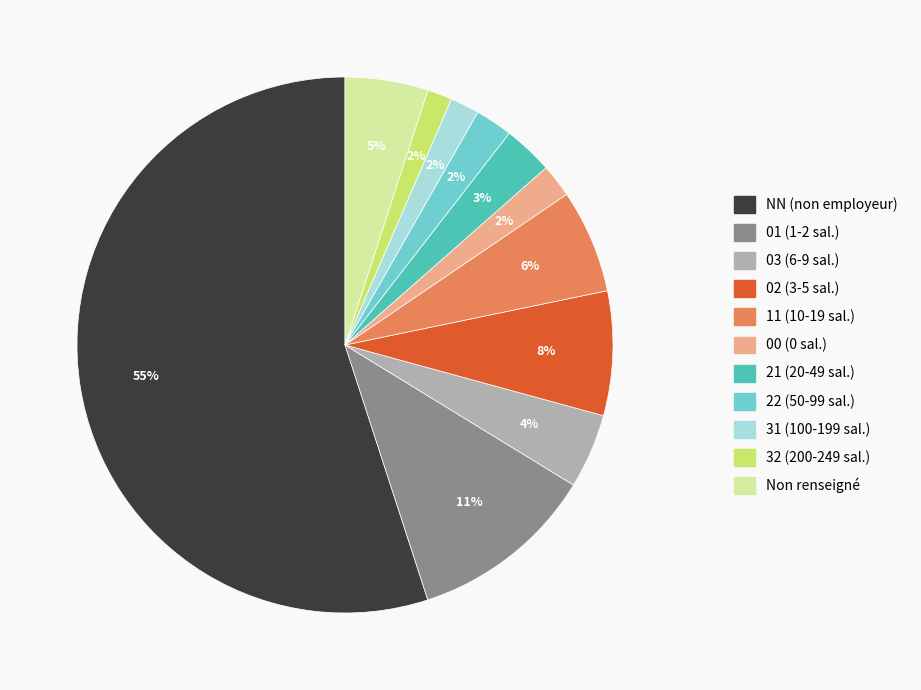

To the nearest percent, what is the difference between the largest and smallest slice percentages?

54%